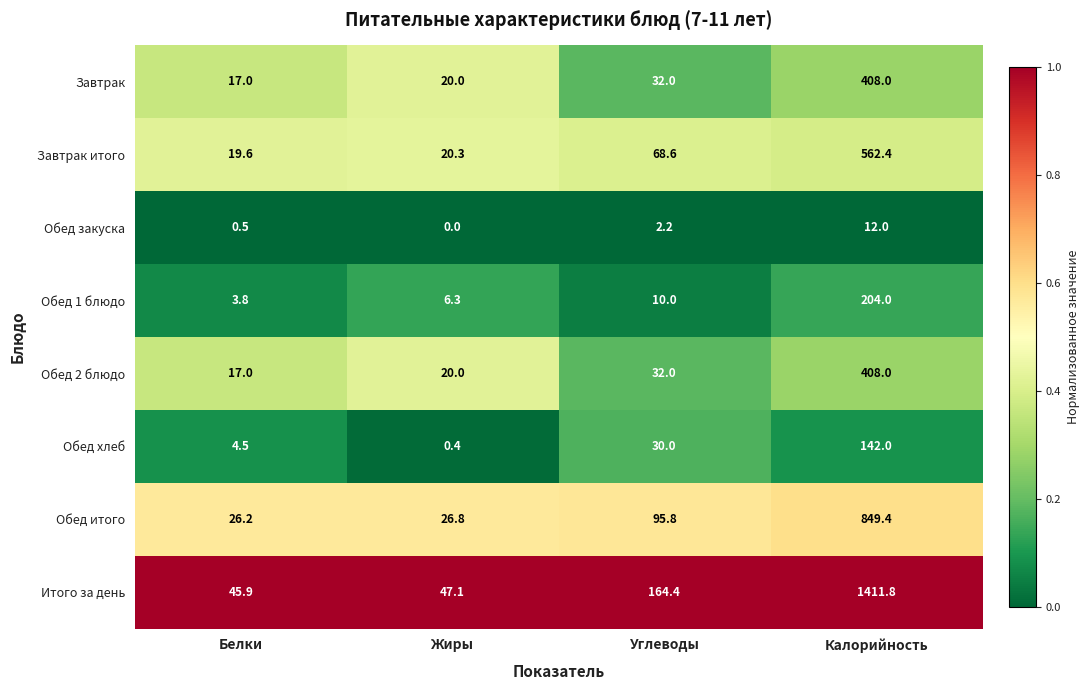

Between Жиры and Углеводы, which series saw the biggest shift?

Итого за день